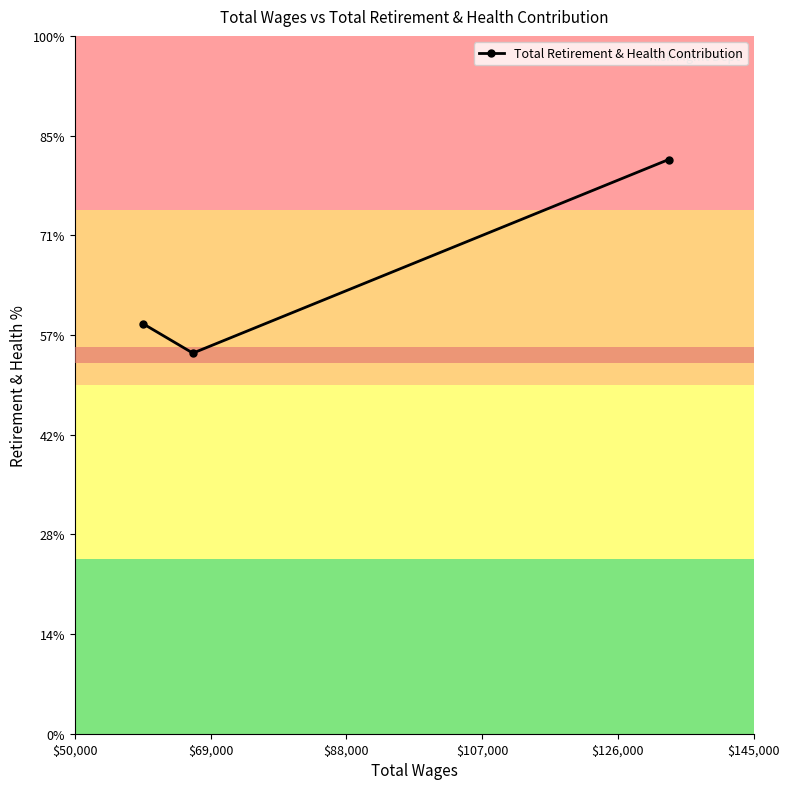

Is this an area chart (filled region under the line)?

No